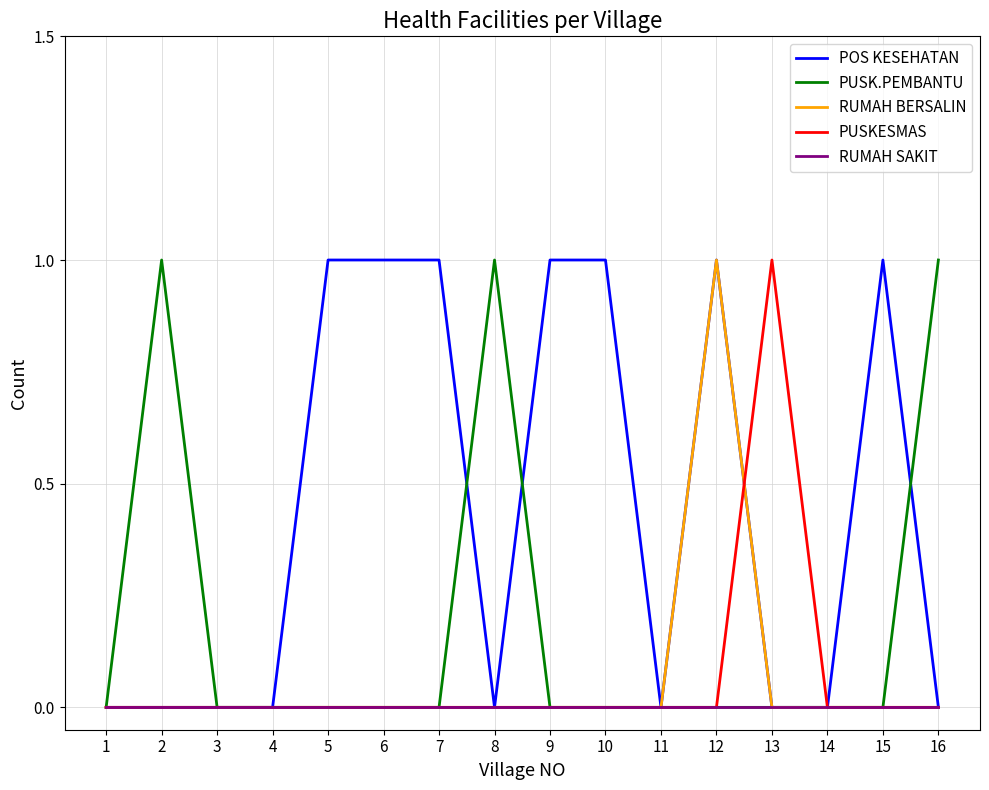

Which series has the largest total across all categories?

POS KESEHATAN